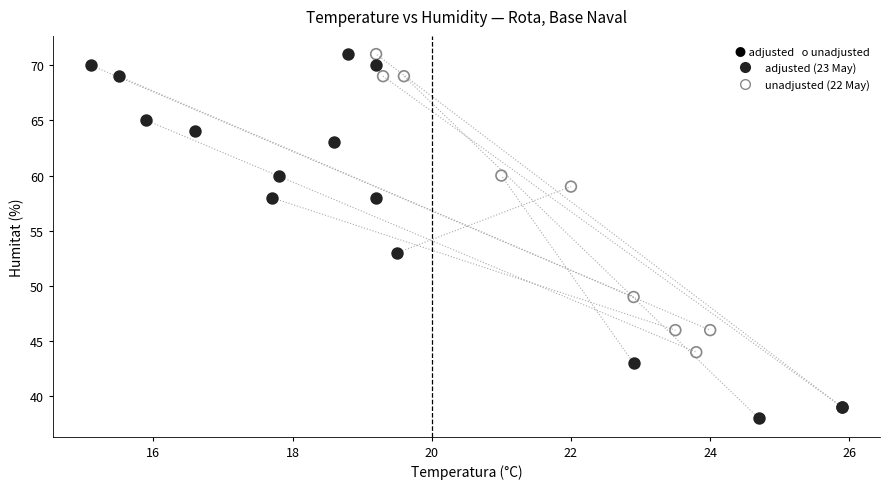

Which series contains the lowest Y value?

adjusted (23 May)